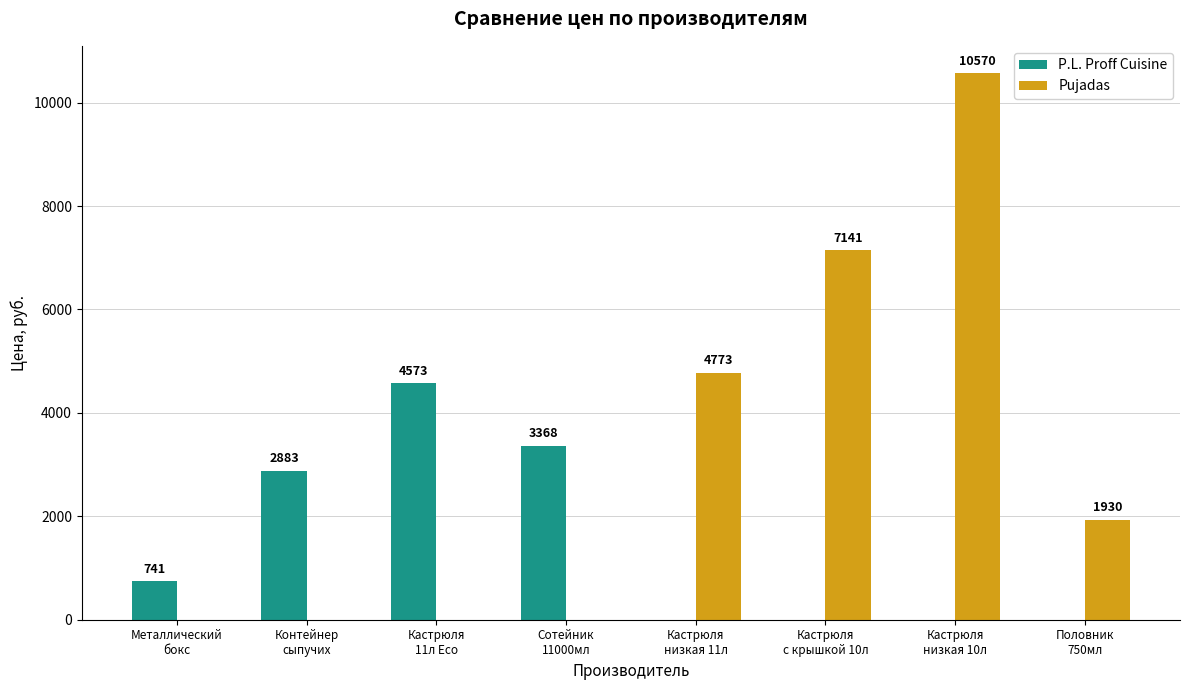

What is the greatest value displayed?

10570